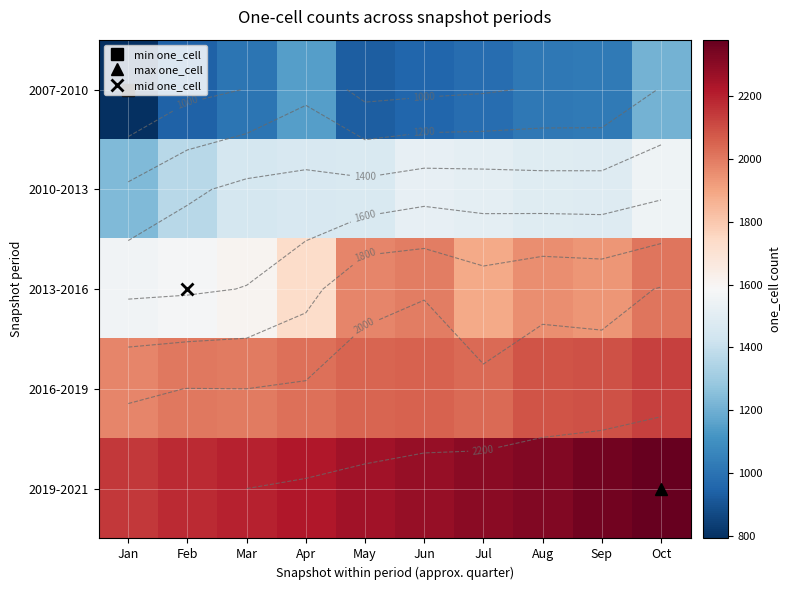

What is the difference between the highest and lowest values at Jun?

1323